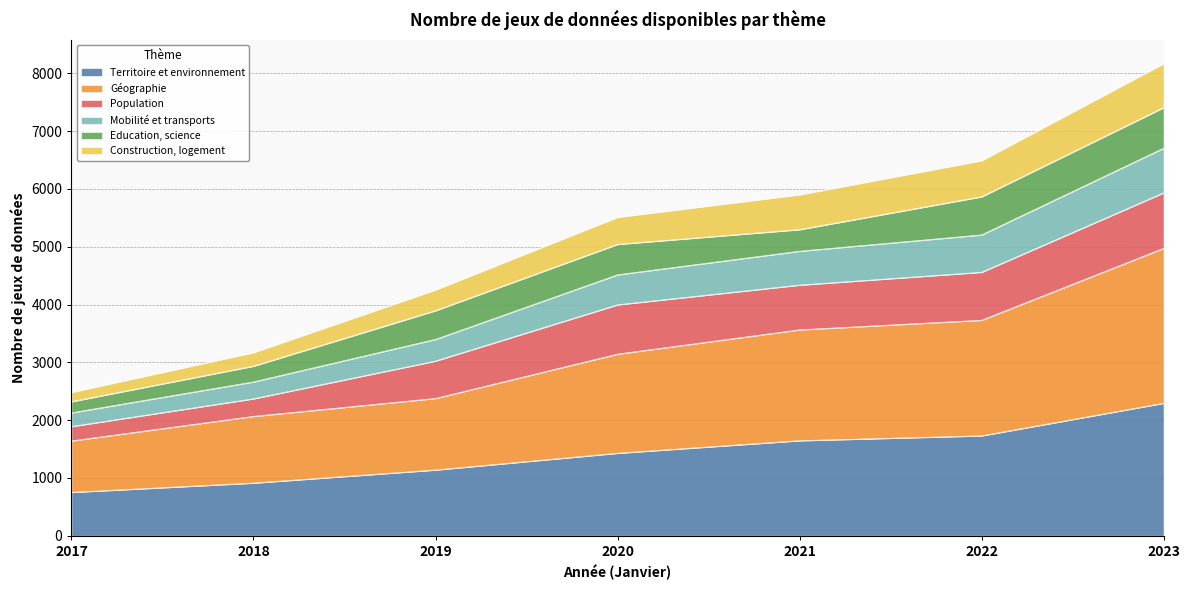

Does the chart display data point markers on the line(s)?

No